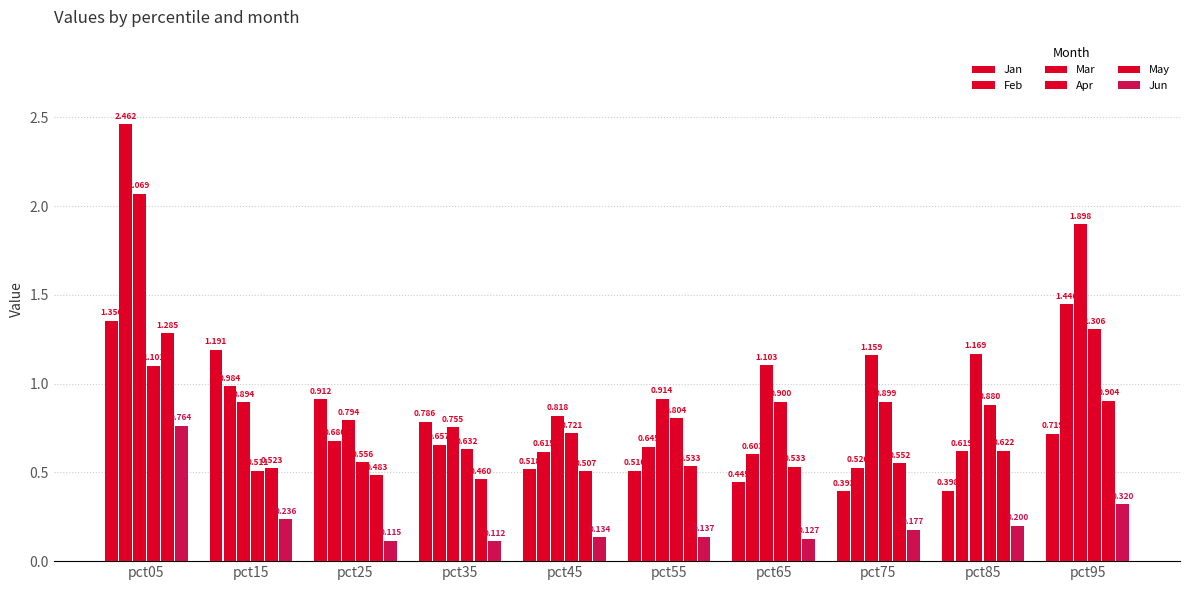

At which label is May closest to 0?

pct35